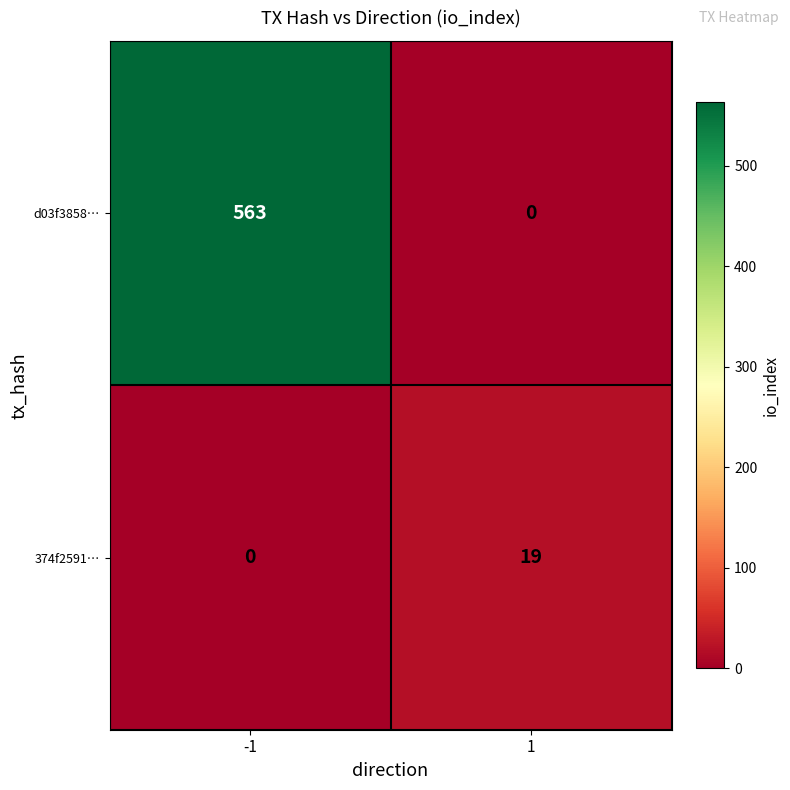

Which series has the largest range (max minus min)?

d03f3858…